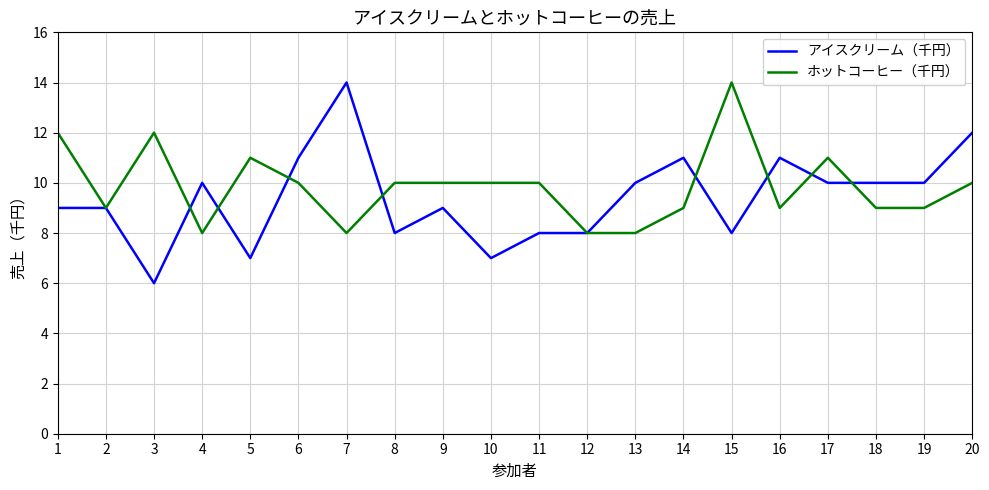

Which series has the largest total across all categories?

ホットコーヒー（千円）